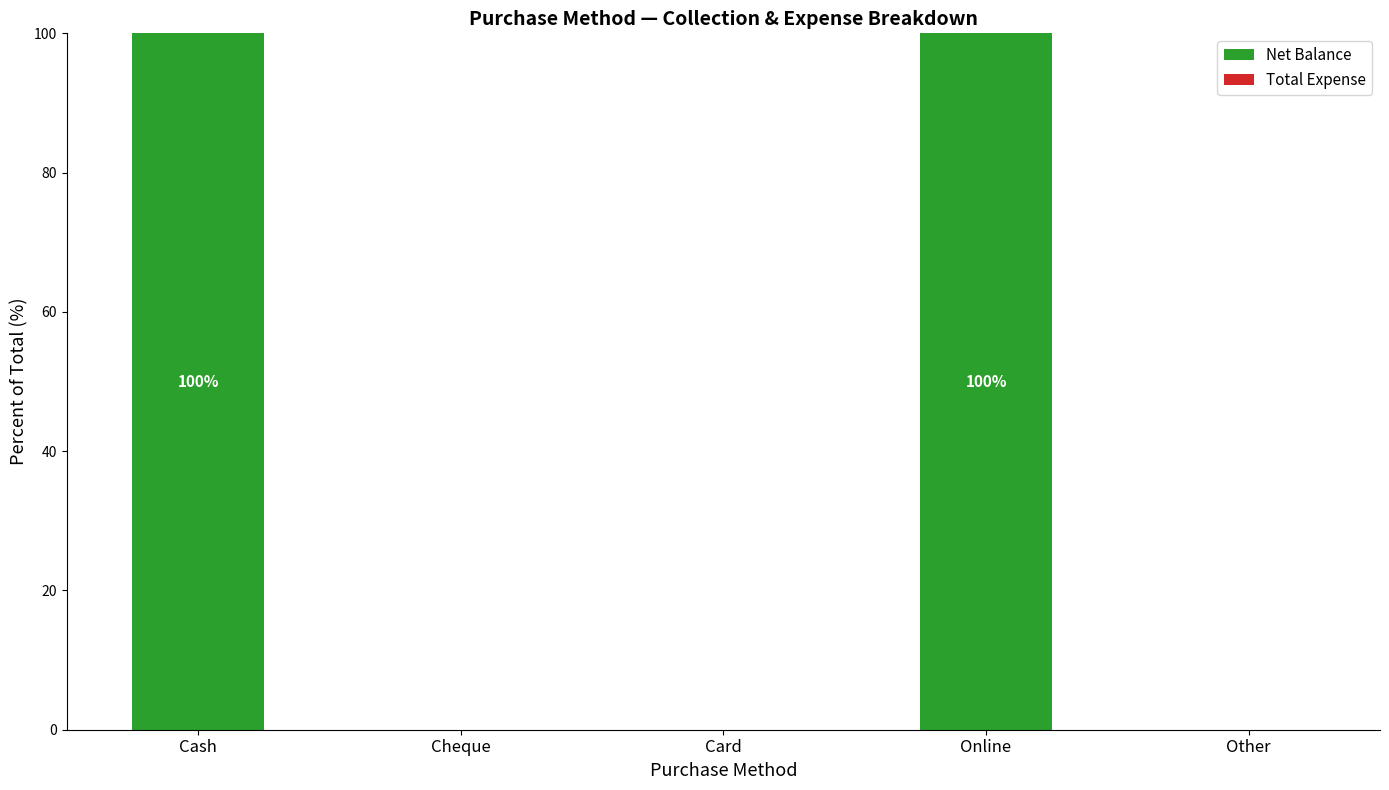

The chart shows a value of 0 at Card. True or false?

True